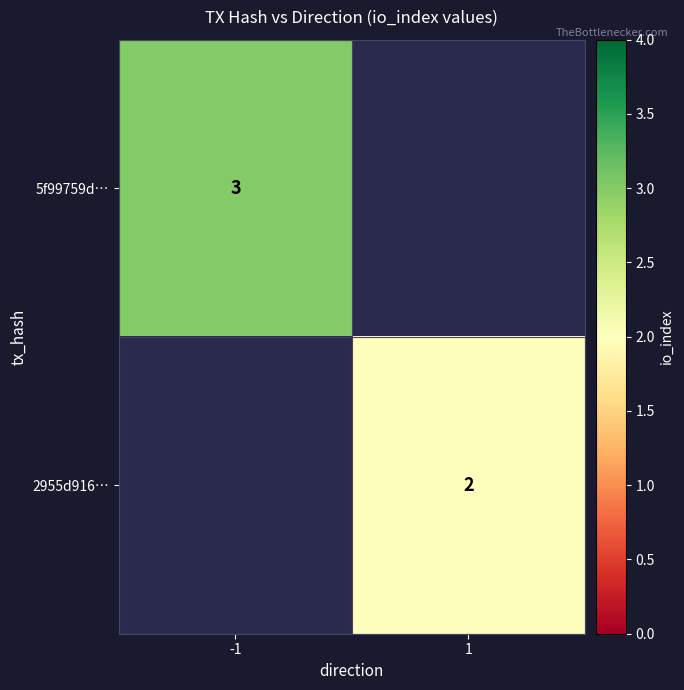

Is it true that 5f99759d… equals 5 at -1?

False